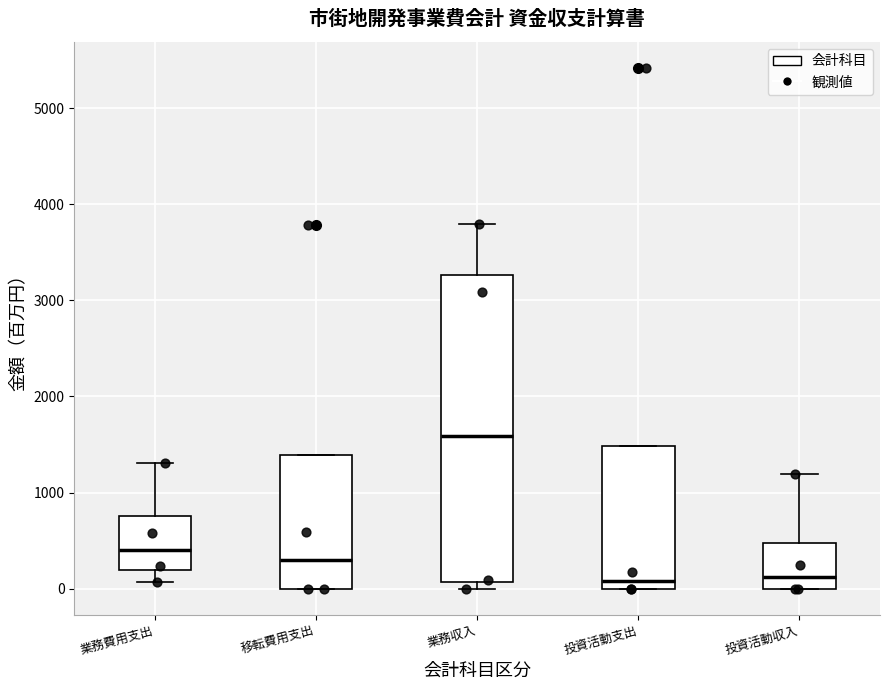

Which box is the tallest, from its lower edge to its upper edge?

業務収入